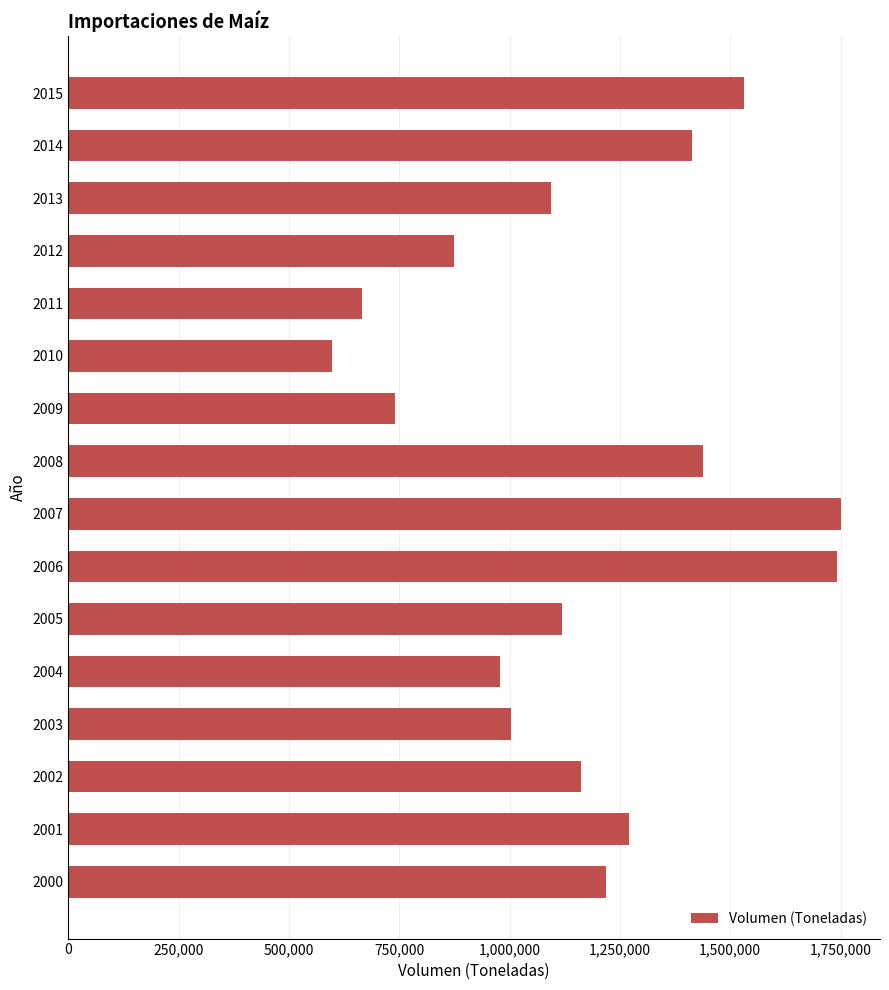

The value at 2013 is 1092902.0. True or false?

True